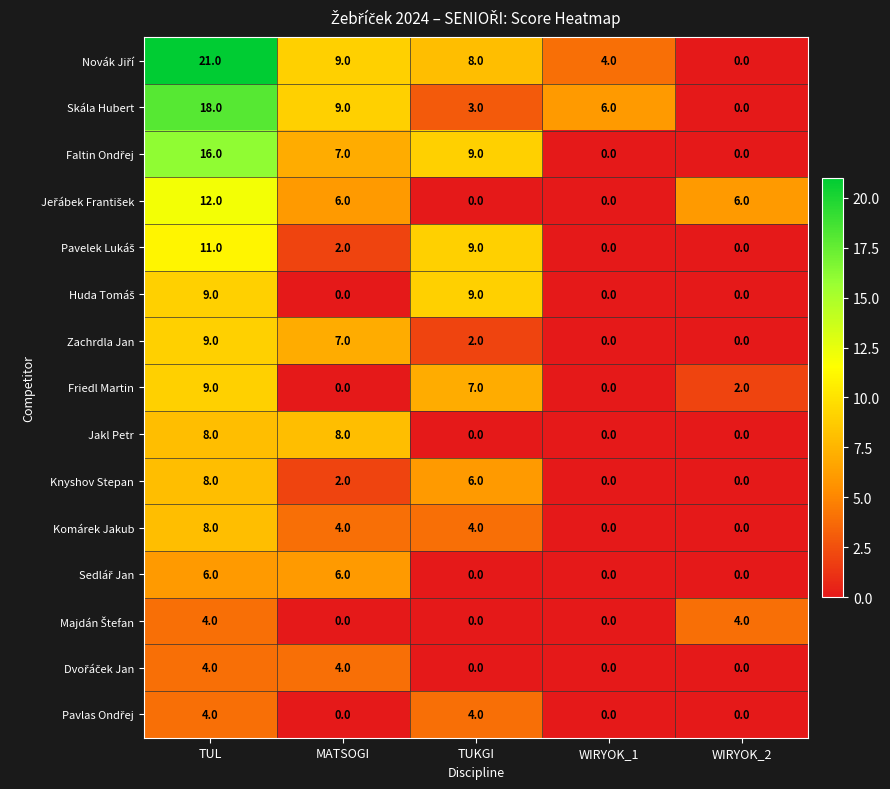

What is the maximum value shown in the chart?

21